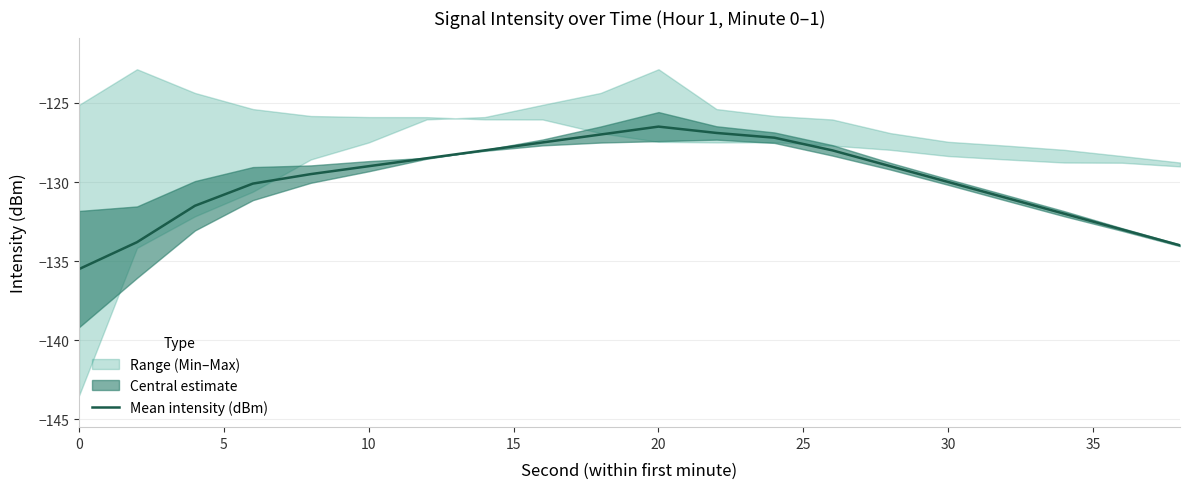

Is it true that Mean intensity (dBm) equals -129.0 at 10?

True